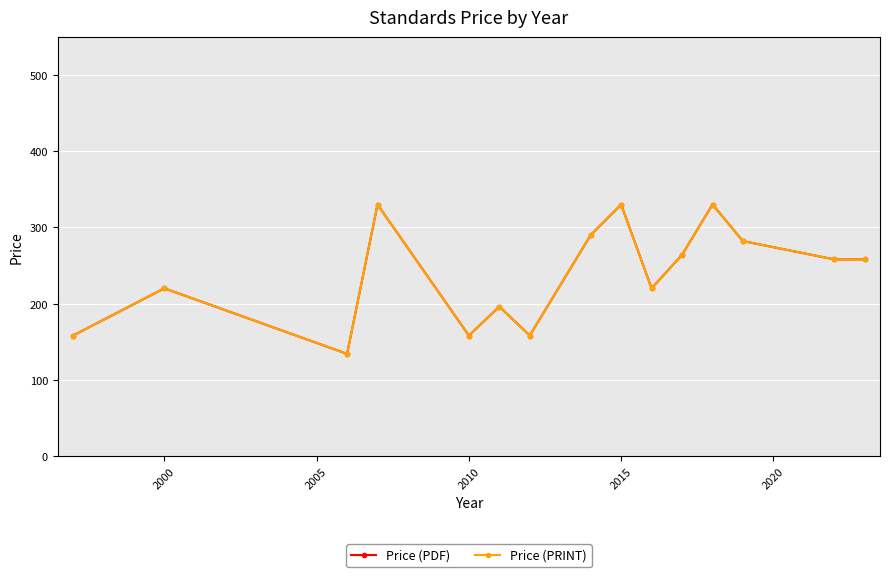

Is this an area chart (filled region under the line)?

No